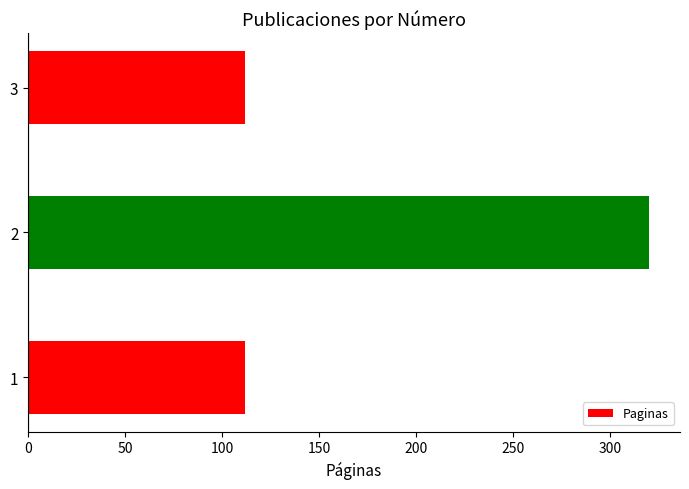

Is it true that the value at 2 is 85?

False